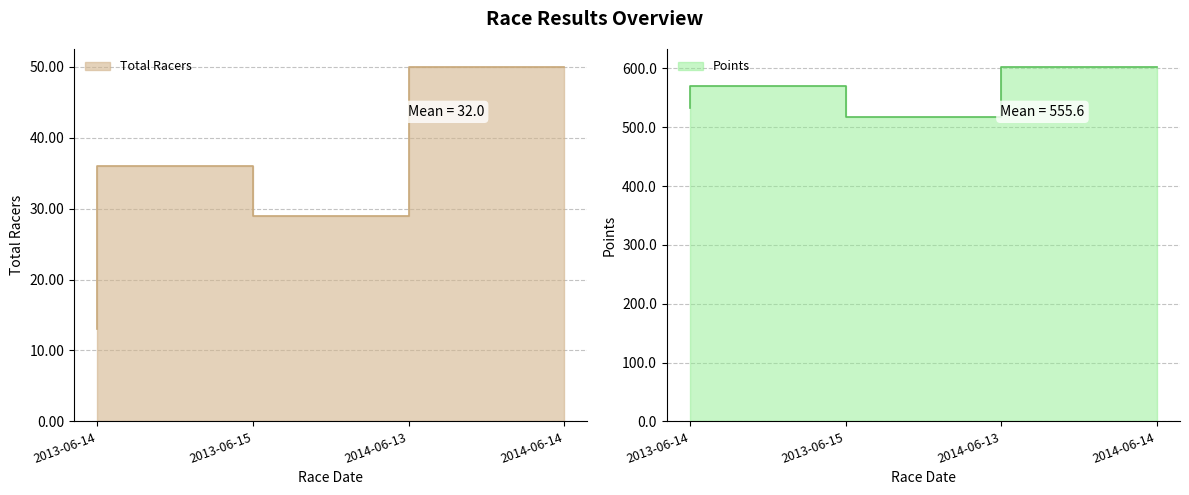

Count the number of data series in this chart.

2